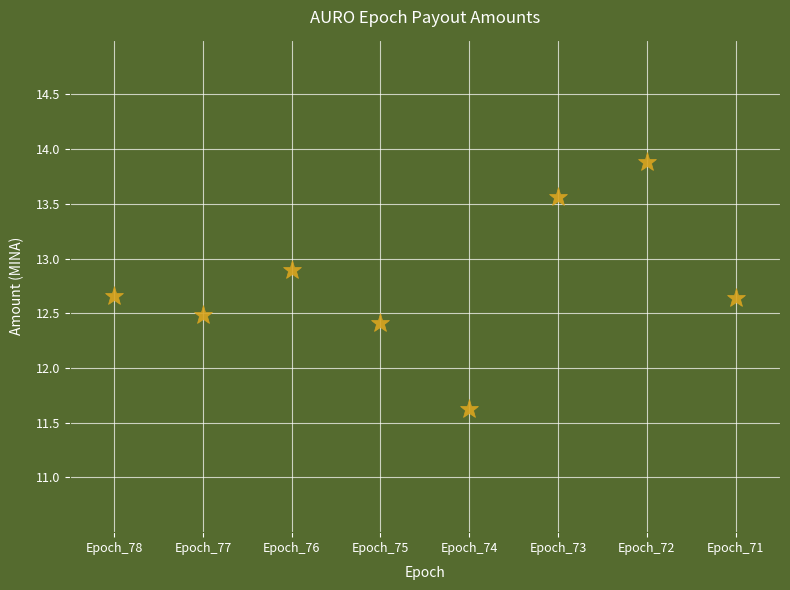

What is the average value?

12.8